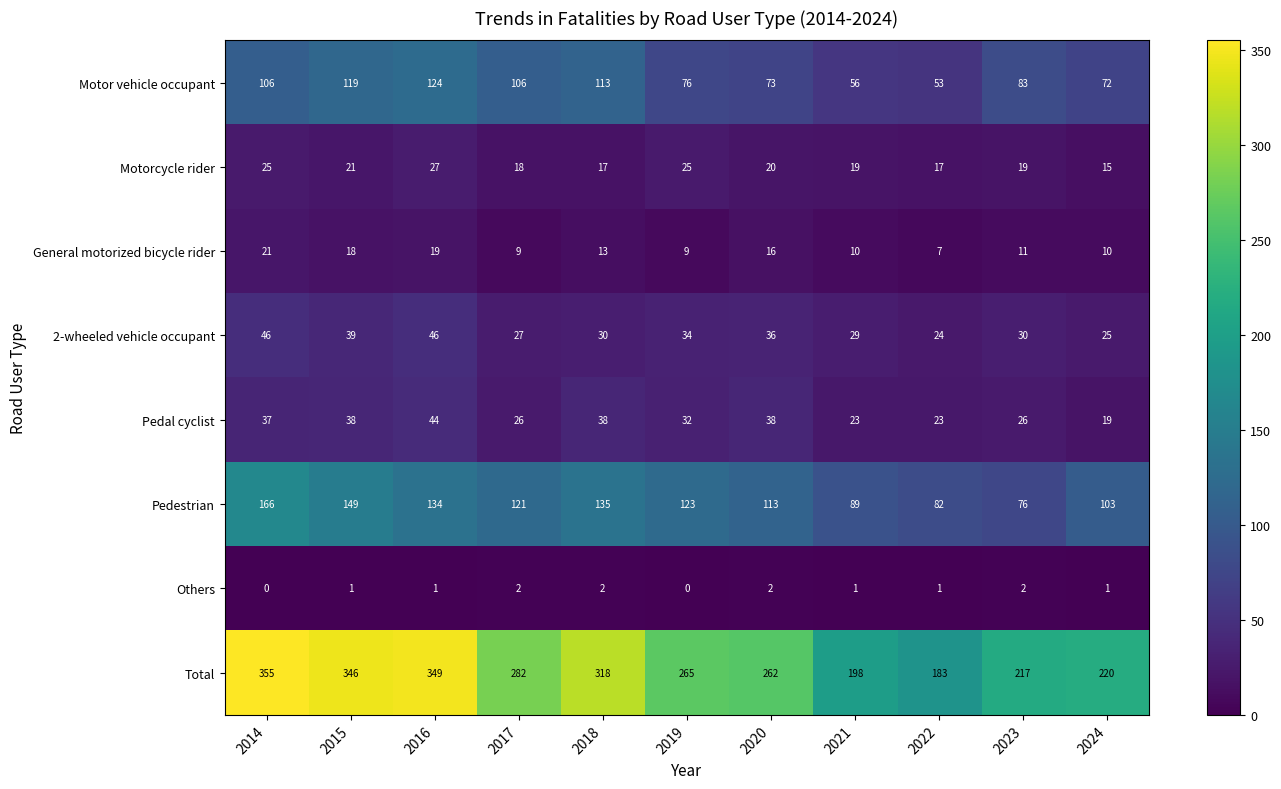

What is the total value across all series at 2020?

560